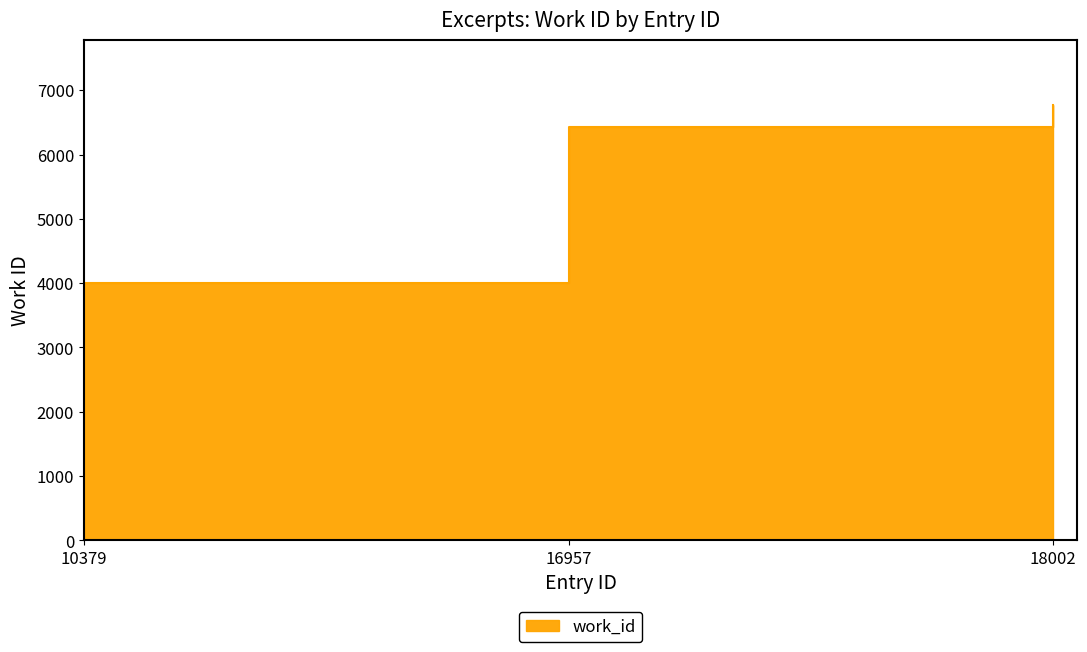

Where does the data first go above 6424?

18002